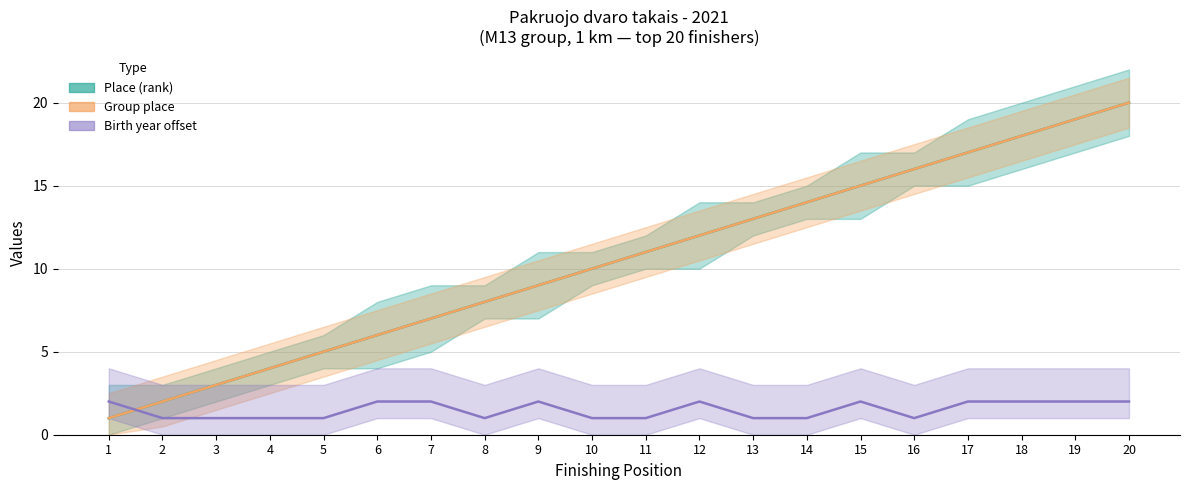

What value does the Place (rank) series have at 18, to the nearest 10?

20